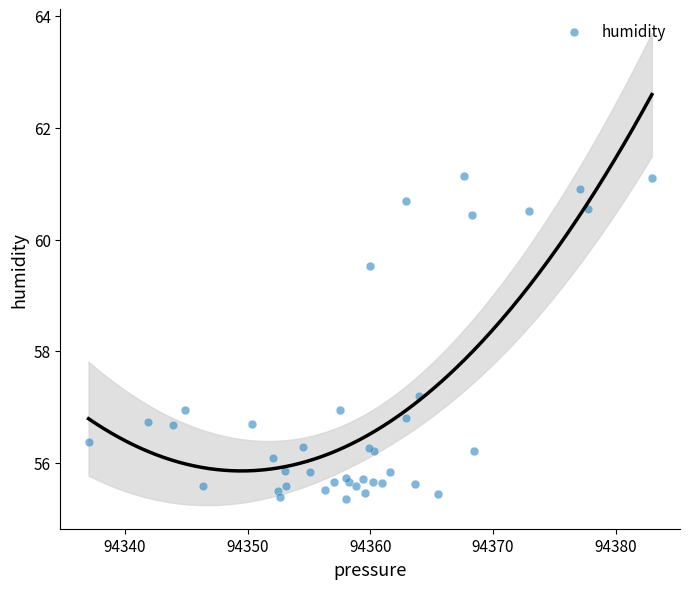

What Y value in the scatter plot is closest to 58?

57.2